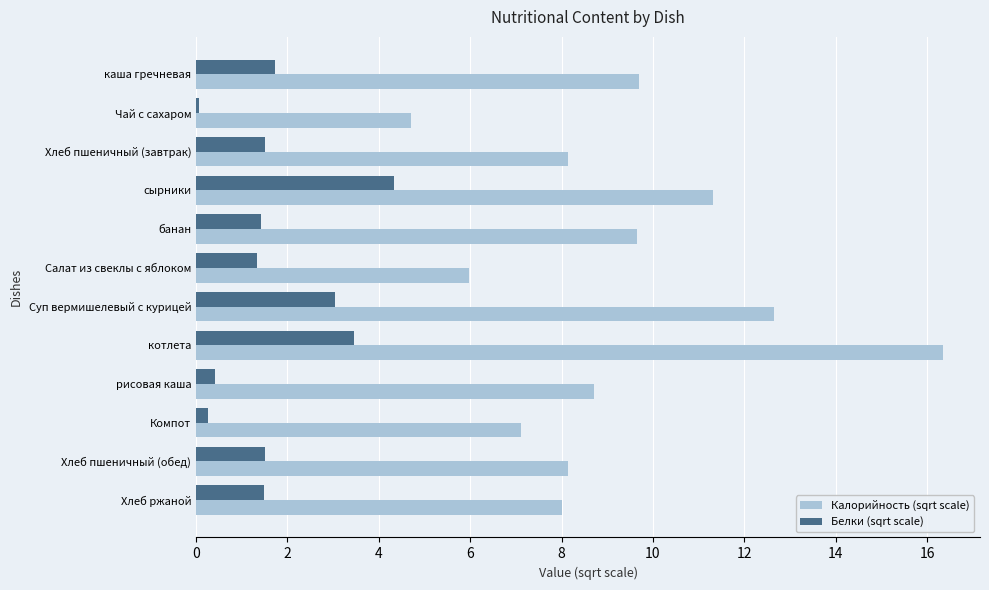

What is the total value across all series at каша гречневая?

11.4